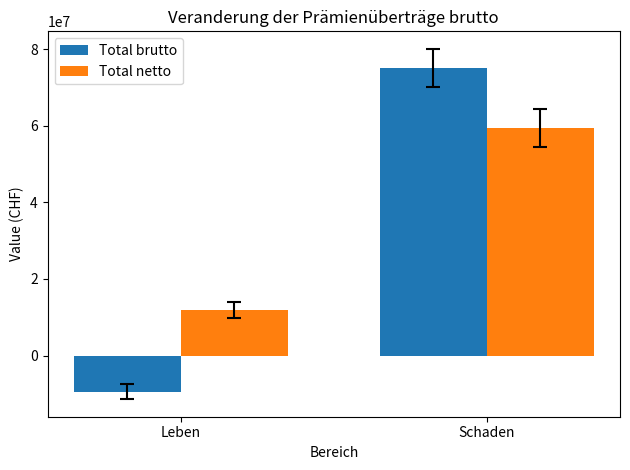

Rank the series at Leben from lowest to highest value.

Total brutto, Total netto